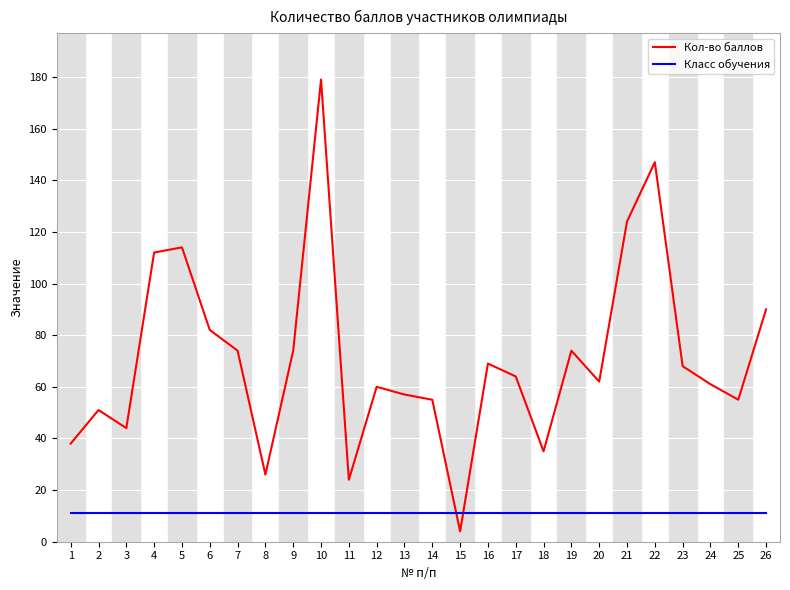

Reading right to left, list all the values displayed in this chart.

Кол-во баллов: 26=90	25=55	24=61	23=68	22=147	21=124	20=62	19=74	18=35	17=64	16=69	15=4	14=55	13=57	12=60	11=24	10=179	9=74	8=26	7=74	6=82	5=114	4=112	3=44	2=51	1=38
Класс обучения: 26=11	25=11	24=11	23=11	22=11	21=11	20=11	19=11	18=11	17=11	16=11	15=11	14=11	13=11	12=11	11=11	10=11	9=11	8=11	7=11	6=11	5=11	4=11	3=11	2=11	1=11